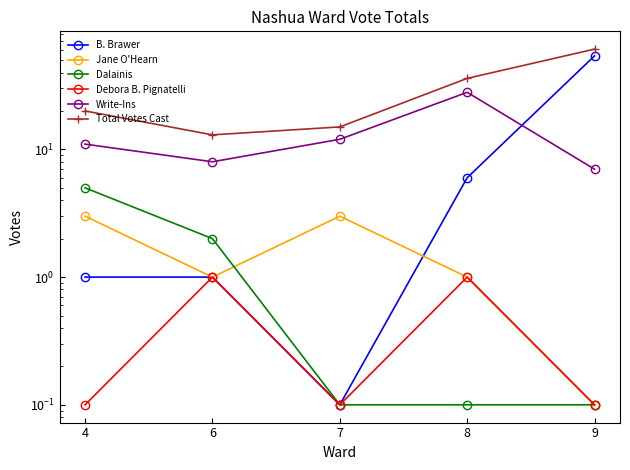

Is this an area chart (filled region under the line)?

No